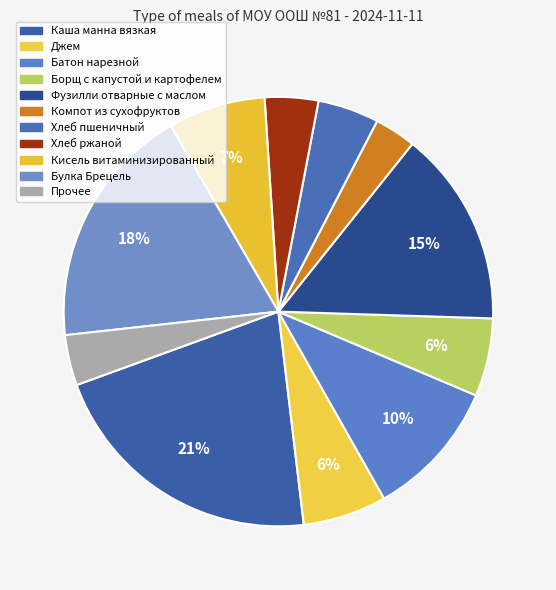

How many slices are in this pie chart?

11